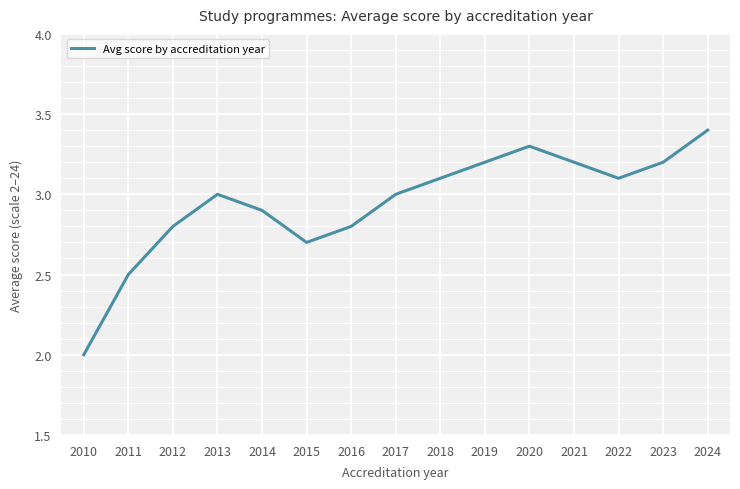

Which label corresponds to the smallest value in the chart?

2010